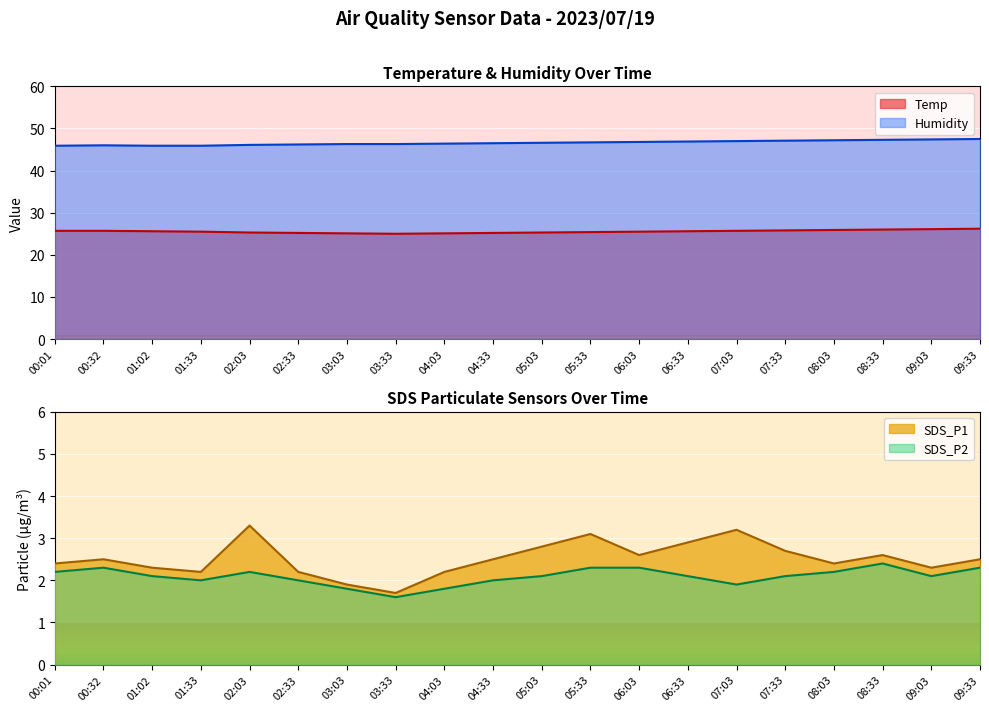

True or false: Temp has a value of 44.0 at 02:03.

False